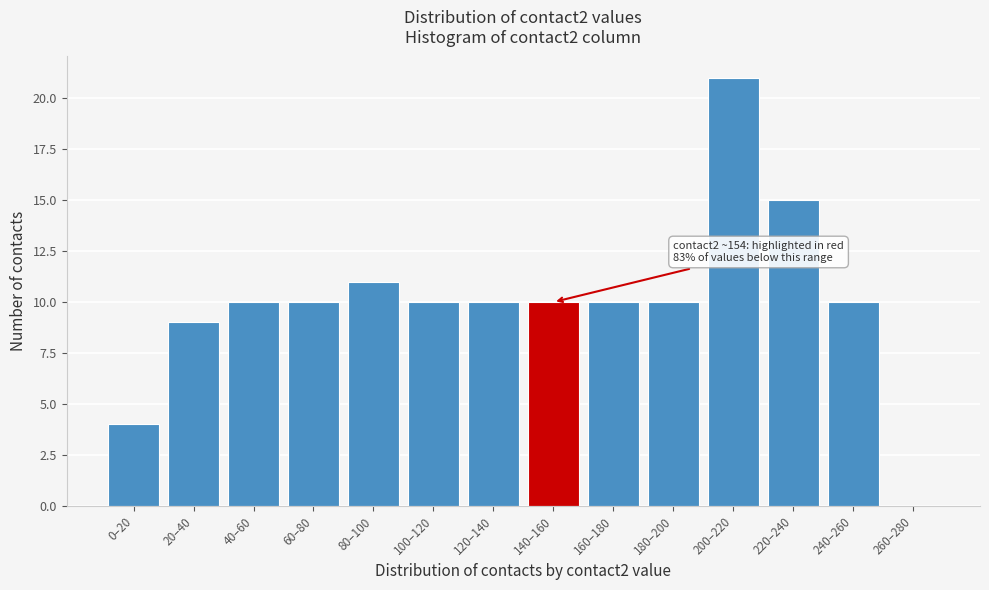

Reading left to right, what are all the values shown in this chart?

0–20=4	20–40=9	40–60=10	60–80=10	80–100=11	100–120=10	120–140=10	140–160=10	160–180=10	180–200=10	200–220=21	220–240=15	240–260=10	260–280=0